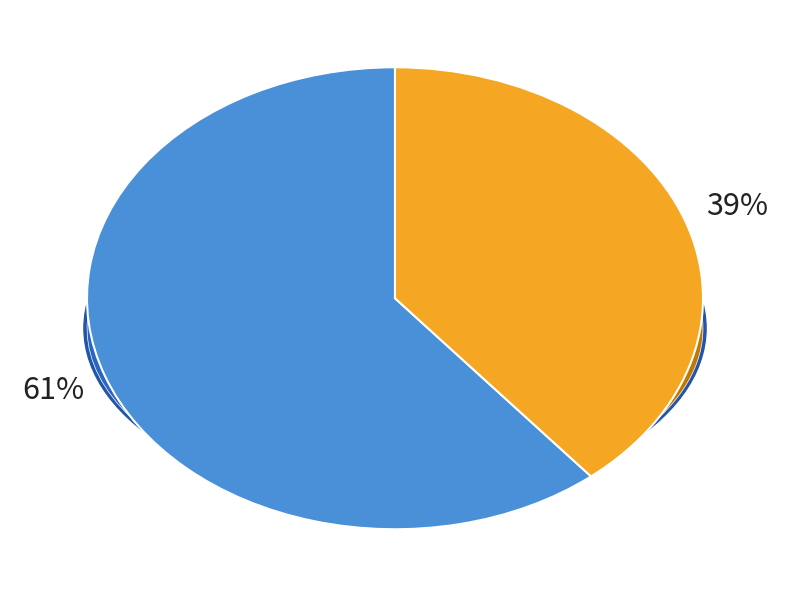

Which slice is the largest?

Teacher Child Center